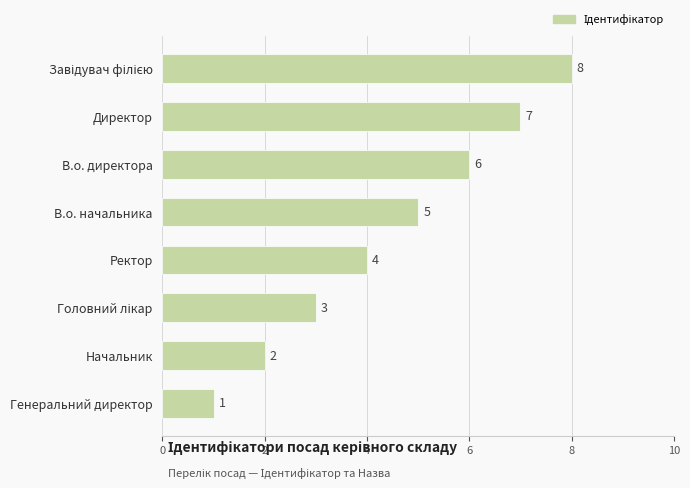

The value at В.о. начальника is 8. True or false?

False